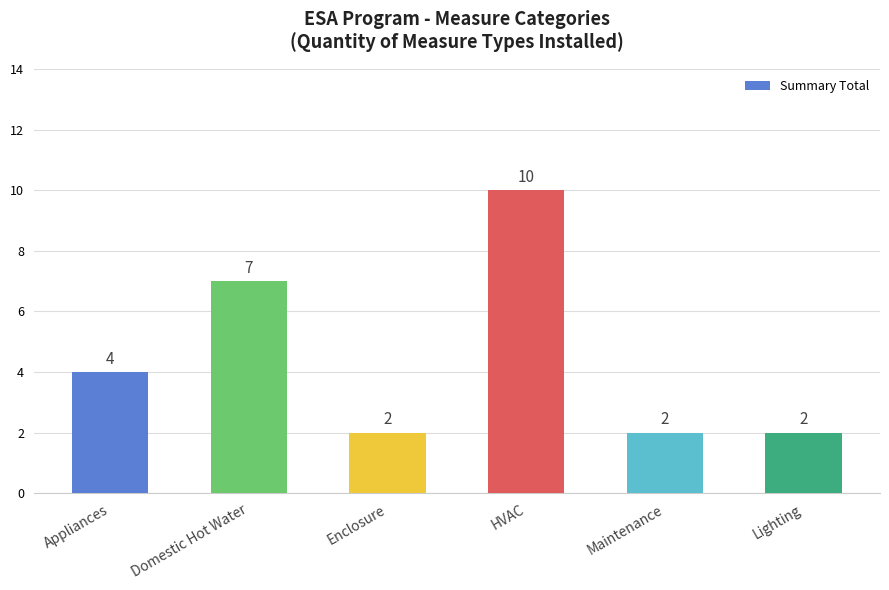

What is the label of the 2nd bar from the left?

Domestic Hot Water